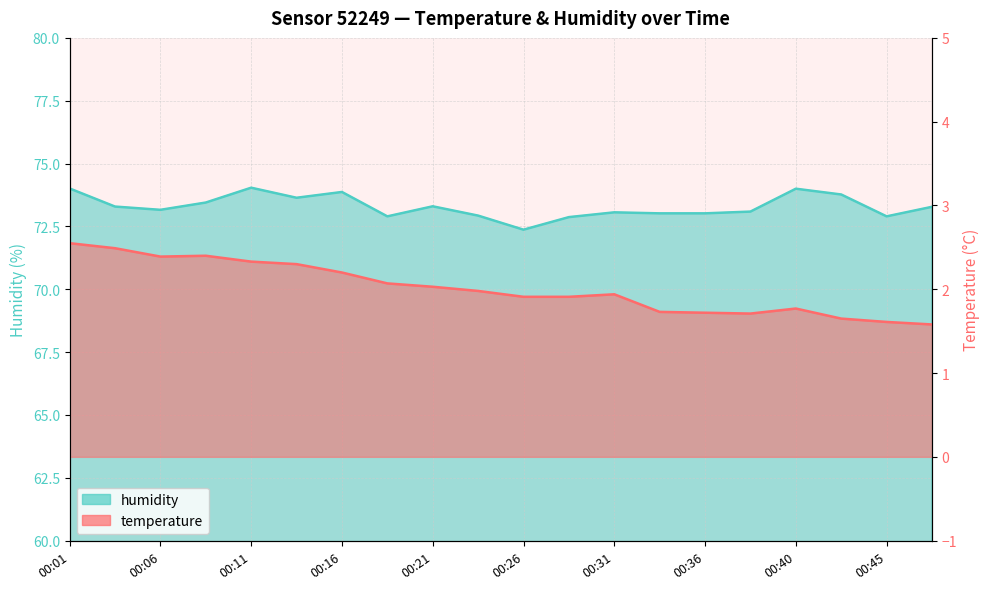

At how many categories does at least one series exceed 53?

20